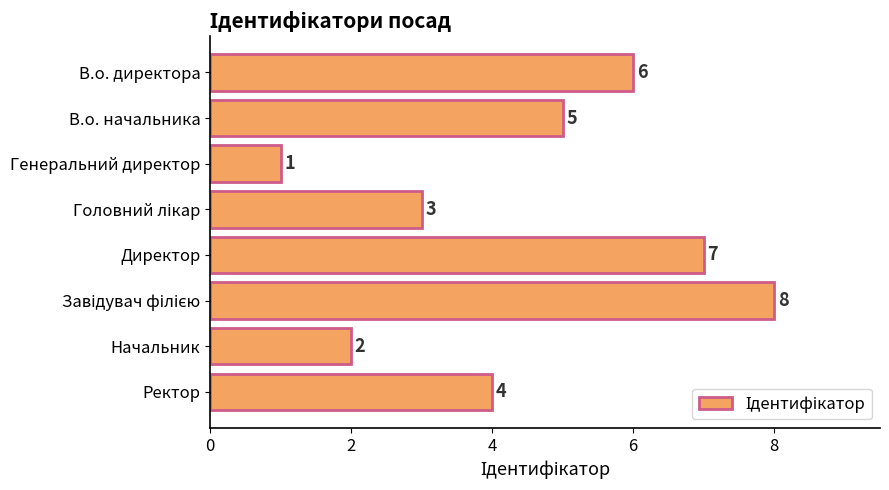

The value at В.о. директора is 6. True or false?

True